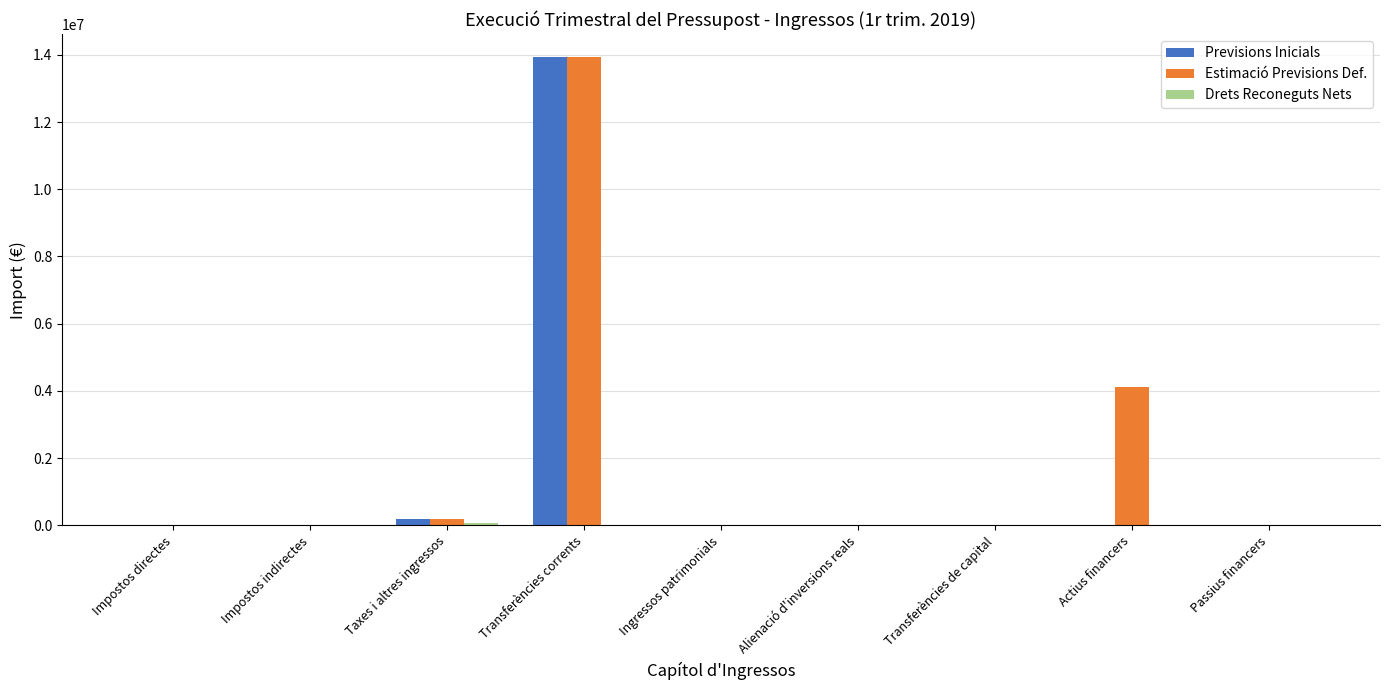

True or false: Estimació Previsions Def. has a value of -6782345.8 at Passius financers.

False